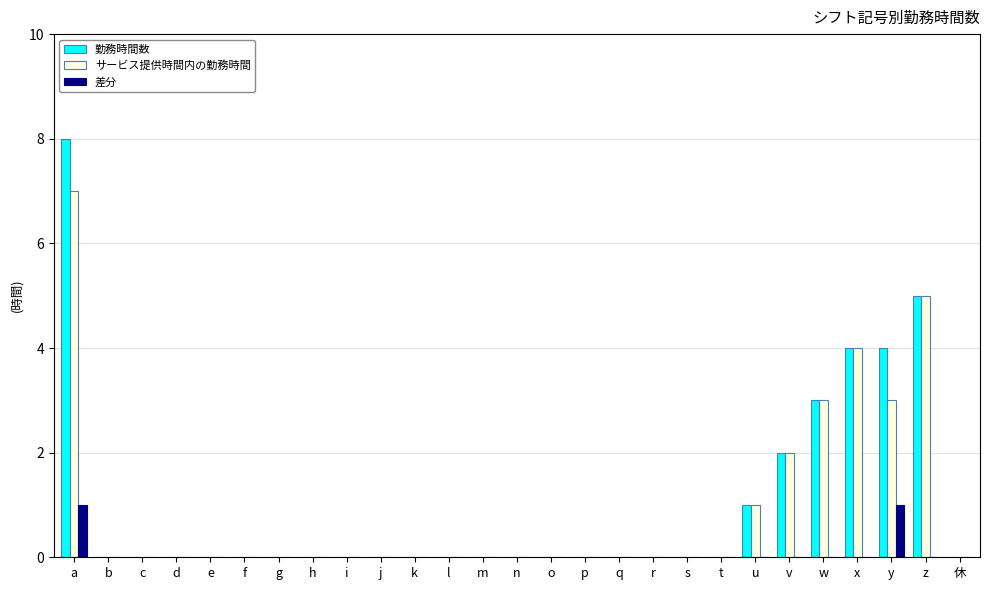

What is the sum of all サービス提供時間内の勤務時間 values?

25